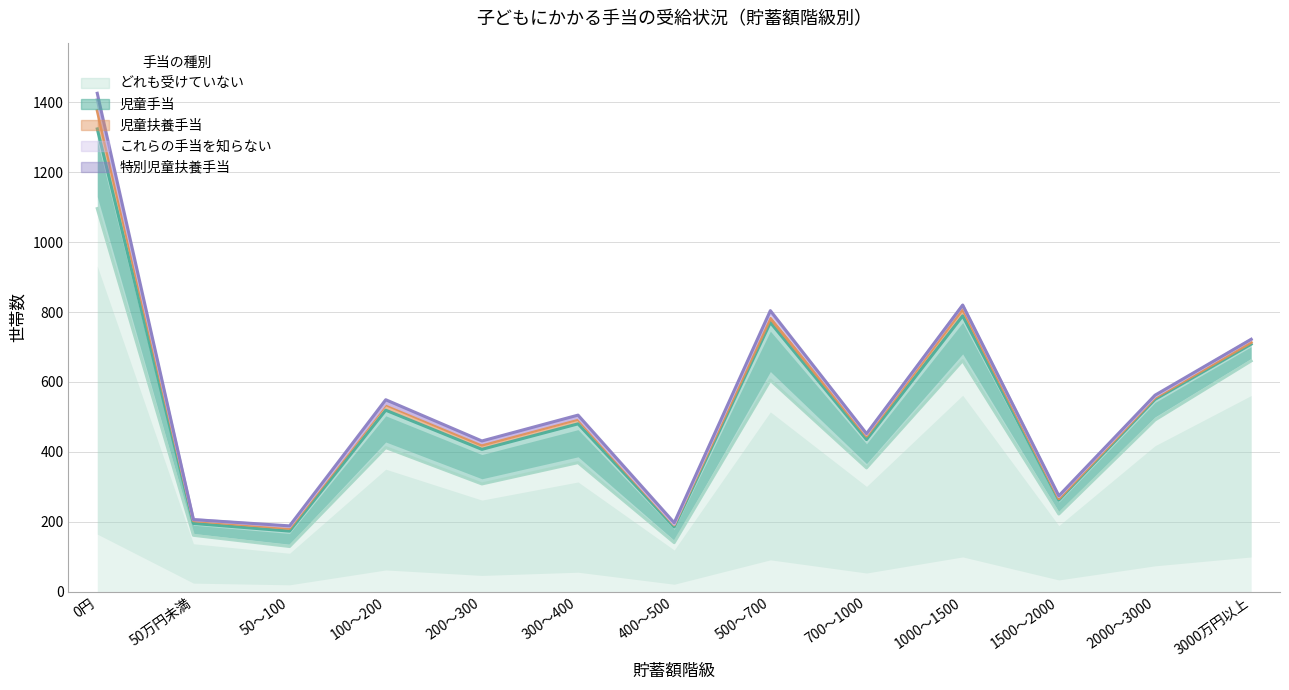

True or false: 児童扶養手当 and どれも受けていない intersect in this chart.

False